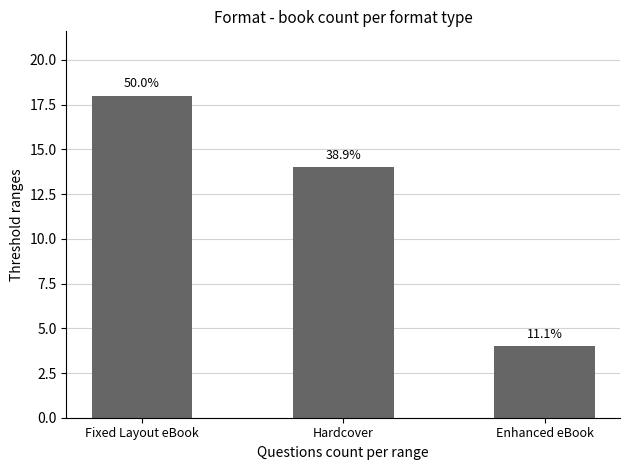

Reading left to right, transcribe all the data shown in this chart.

Fixed Layout eBook=18	Hardcover=14	Enhanced eBook=4